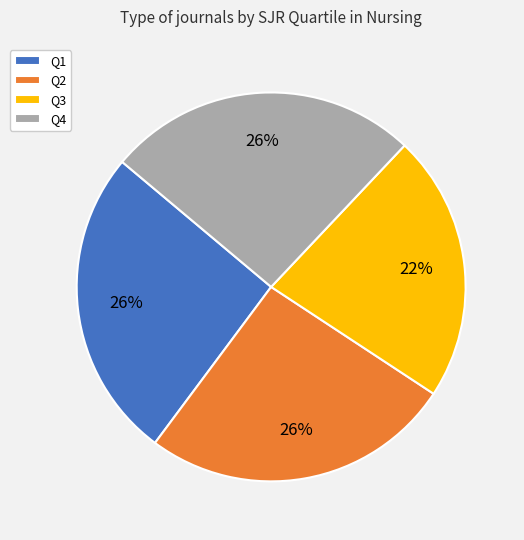

To the nearest percent, what portion does Q2 represent?

26%